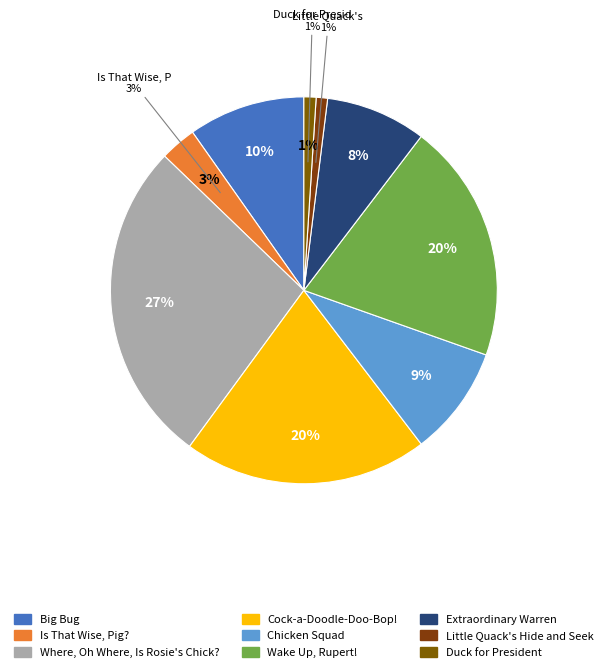

To the nearest percent, what is the combined percentage of Duck for President and Is That Wise, Pig??

4%